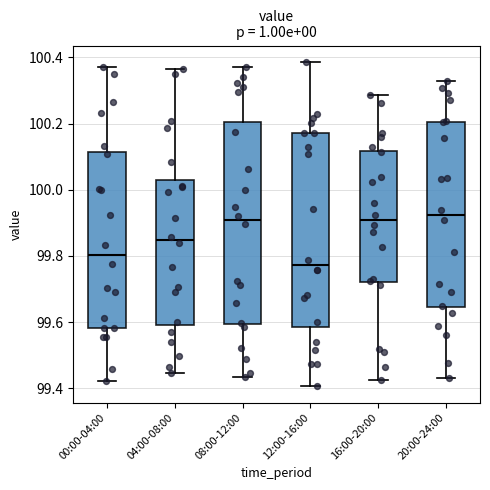

Reading left to right, read every box against the y-axis: the position of its median line, the range the box covers, and the ends of its whiskers. The values are not printed on the chart, so give them approximately, as read against the axis.

00:00-04:00: median 99.80, box 99.58 to 100.12, whiskers 99.42 to 100.36
04:00-08:00: median 99.84, box 99.60 to 100.02, whiskers 99.44 to 100.36
08:00-12:00: median 99.90, box 99.60 to 100.20, whiskers 99.44 to 100.36
12:00-16:00: median 99.78, box 99.58 to 100.18, whiskers 99.40 to 100.38
16:00-20:00: median 99.90, box 99.72 to 100.12, whiskers 99.42 to 100.28
20:00-24:00: median 99.92, box 99.64 to 100.20, whiskers 99.44 to 100.32